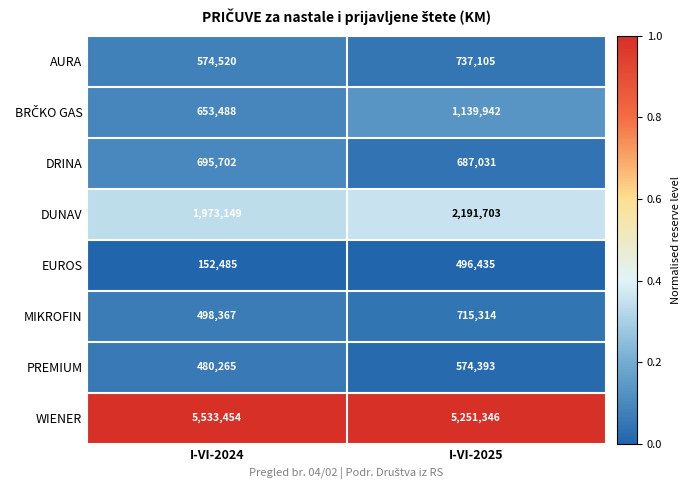

What is the greatest value displayed?

5533454